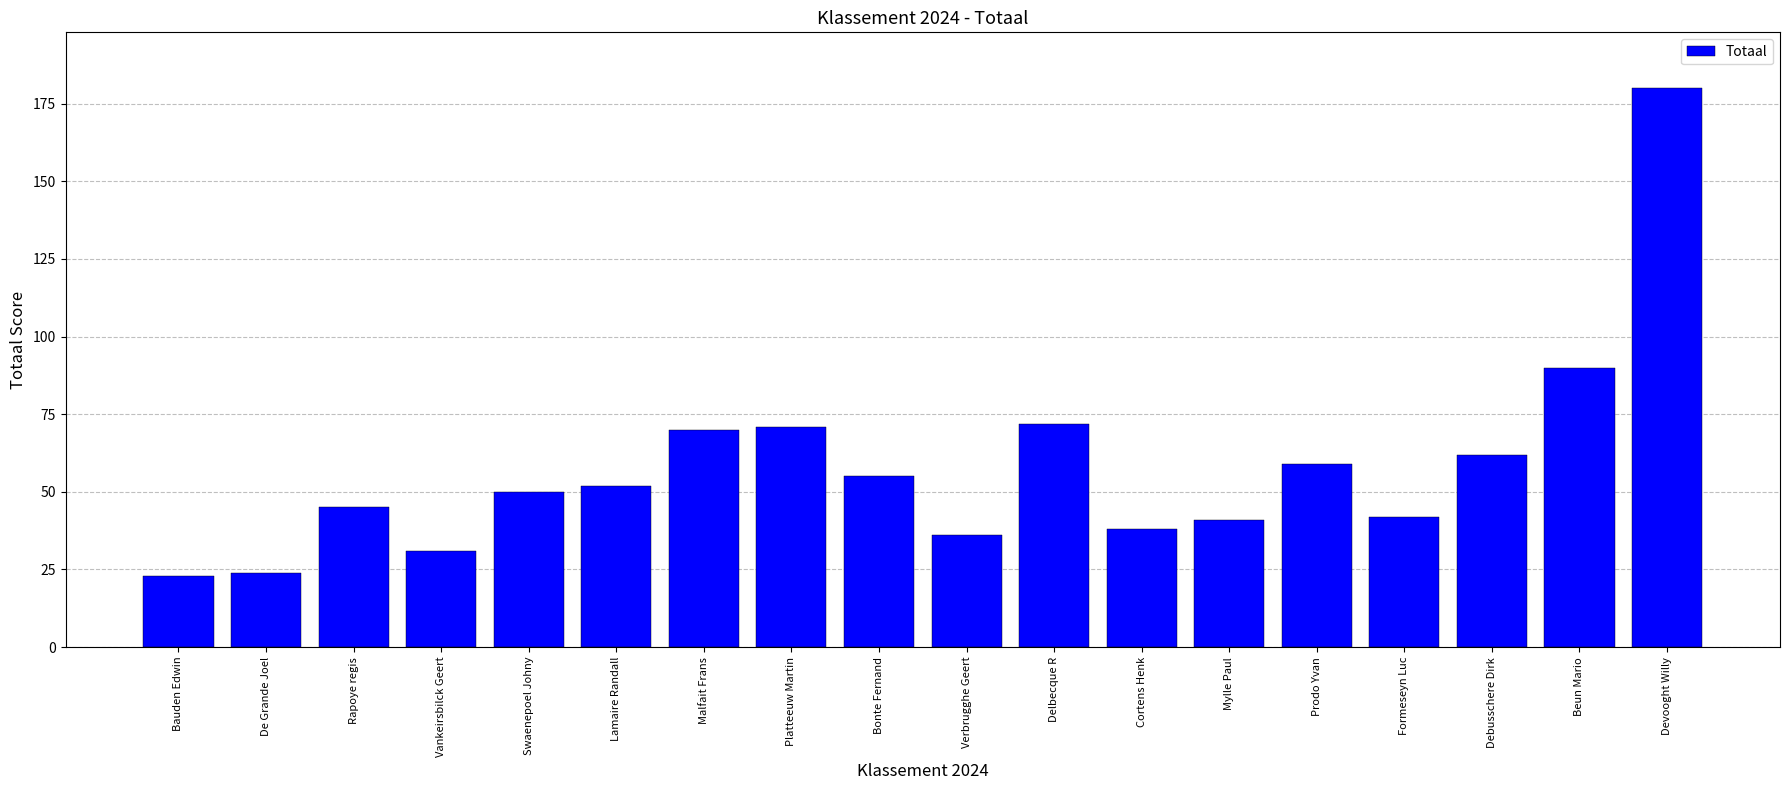

At which label is the value closest to 101?

Beun Mario